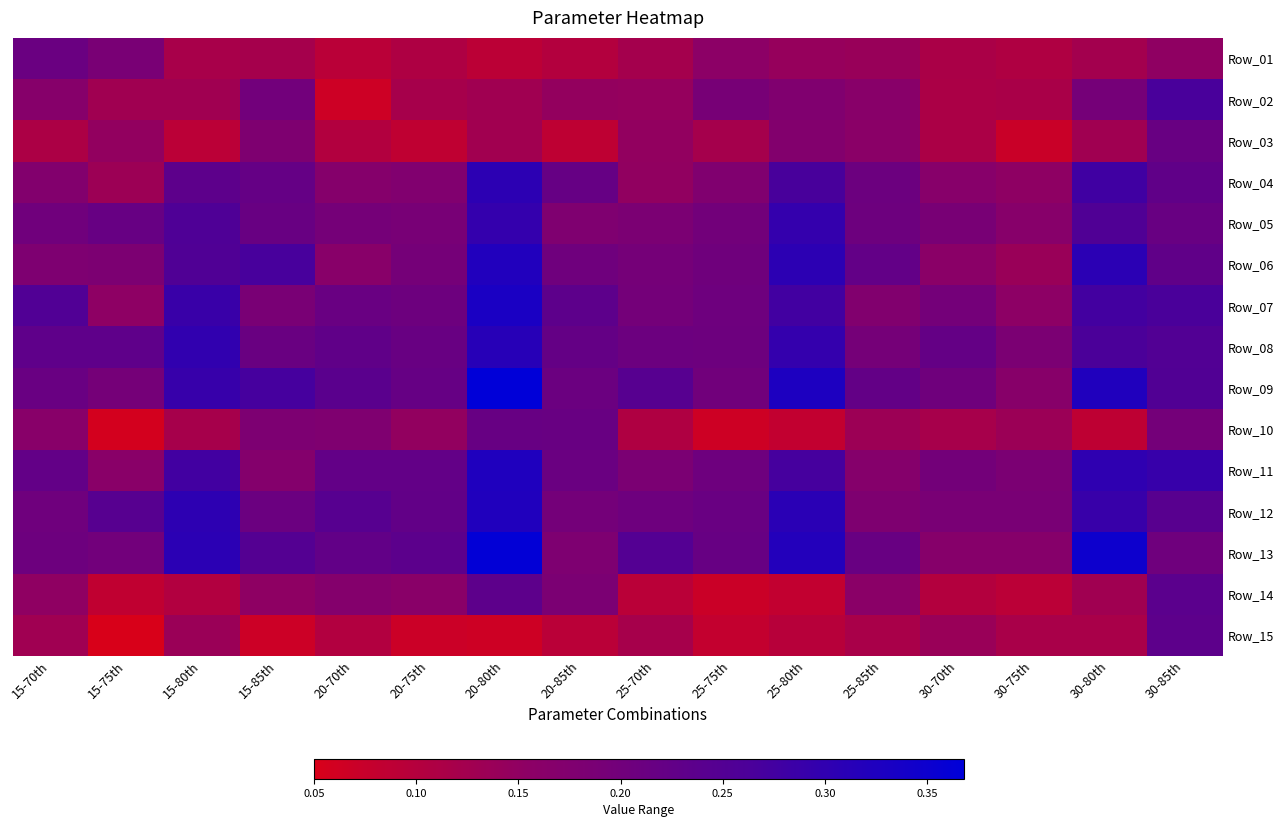

Reading left to right, transcribe all the data shown in this chart.

Row_01: 15-70th=0.2	15-75th=0.2	15-80th=0.1	15-85th=0.1	20-70th=0.1	20-75th=0.1	20-80th=0.1	20-85th=0.1	25-70th=0.1	25-75th=0.2	25-80th=0.1	25-85th=0.1	30-70th=0.1	30-75th=0.1	30-80th=0.1	30-85th=0.2
Row_02: 15-70th=0.2	15-75th=0.1	15-80th=0.1	15-85th=0.2	20-70th=0.1	20-75th=0.1	20-80th=0.1	20-85th=0.1	25-70th=0.1	25-75th=0.2	25-80th=0.2	25-85th=0.2	30-70th=0.1	30-75th=0.1	30-80th=0.2	30-85th=0.3
Row_03: 15-70th=0.1	15-75th=0.1	15-80th=0.1	15-85th=0.2	20-70th=0.1	20-75th=0.1	20-80th=0.1	20-85th=0.1	25-70th=0.1	25-75th=0.1	25-80th=0.2	25-85th=0.2	30-70th=0.1	30-75th=0.1	30-80th=0.1	30-85th=0.2
Row_04: 15-70th=0.2	15-75th=0.1	15-80th=0.2	15-85th=0.2	20-70th=0.2	20-75th=0.2	20-80th=0.3	20-85th=0.2	25-70th=0.1	25-75th=0.2	25-80th=0.3	25-85th=0.2	30-70th=0.2	30-75th=0.2	30-80th=0.3	30-85th=0.2
Row_05: 15-70th=0.2	15-75th=0.2	15-80th=0.3	15-85th=0.2	20-70th=0.2	20-75th=0.2	20-80th=0.3	20-85th=0.2	25-70th=0.2	25-75th=0.2	25-80th=0.3	25-85th=0.2	30-70th=0.2	30-75th=0.2	30-80th=0.3	30-85th=0.2
Row_06: 15-70th=0.2	15-75th=0.2	15-80th=0.3	15-85th=0.3	20-70th=0.2	20-75th=0.2	20-80th=0.3	20-85th=0.2	25-70th=0.2	25-75th=0.2	25-80th=0.3	25-85th=0.2	30-70th=0.2	30-75th=0.1	30-80th=0.3	30-85th=0.2
Row_07: 15-70th=0.3	15-75th=0.2	15-80th=0.3	15-85th=0.2	20-70th=0.2	20-75th=0.2	20-80th=0.3	20-85th=0.2	25-70th=0.2	25-75th=0.2	25-80th=0.3	25-85th=0.2	30-70th=0.2	30-75th=0.2	30-80th=0.3	30-85th=0.3
Row_08: 15-70th=0.2	15-75th=0.2	15-80th=0.3	15-85th=0.2	20-70th=0.2	20-75th=0.2	20-80th=0.3	20-85th=0.2	25-70th=0.2	25-75th=0.2	25-80th=0.3	25-85th=0.2	30-70th=0.2	30-75th=0.2	30-80th=0.3	30-85th=0.3
Row_09: 15-70th=0.2	15-75th=0.2	15-80th=0.3	15-85th=0.3	20-70th=0.2	20-75th=0.2	20-80th=0.4	20-85th=0.2	25-70th=0.2	25-75th=0.2	25-80th=0.3	25-85th=0.2	30-70th=0.2	30-75th=0.2	30-80th=0.3	30-85th=0.3
Row_10: 15-70th=0.2	15-75th=0.1	15-80th=0.1	15-85th=0.2	20-70th=0.2	20-75th=0.1	20-80th=0.2	20-85th=0.2	25-70th=0.1	25-75th=0.1	25-80th=0.1	25-85th=0.1	30-70th=0.1	30-75th=0.1	30-80th=0.1	30-85th=0.2
Row_11: 15-70th=0.2	15-75th=0.2	15-80th=0.3	15-85th=0.2	20-70th=0.2	20-75th=0.2	20-80th=0.3	20-85th=0.2	25-70th=0.2	25-75th=0.2	25-80th=0.3	25-85th=0.2	30-70th=0.2	30-75th=0.2	30-80th=0.3	30-85th=0.3
Row_12: 15-70th=0.2	15-75th=0.2	15-80th=0.3	15-85th=0.2	20-70th=0.2	20-75th=0.2	20-80th=0.3	20-85th=0.2	25-70th=0.2	25-75th=0.2	25-80th=0.3	25-85th=0.2	30-70th=0.2	30-75th=0.2	30-80th=0.3	30-85th=0.2
Row_13: 15-70th=0.2	15-75th=0.2	15-80th=0.3	15-85th=0.2	20-70th=0.2	20-75th=0.2	20-80th=0.4	20-85th=0.2	25-70th=0.2	25-75th=0.2	25-80th=0.3	25-85th=0.2	30-70th=0.2	30-75th=0.2	30-80th=0.3	30-85th=0.2
Row_14: 15-70th=0.2	15-75th=0.1	15-80th=0.1	15-85th=0.2	20-70th=0.2	20-75th=0.2	20-80th=0.2	20-85th=0.2	25-70th=0.1	25-75th=0.1	25-80th=0.1	25-85th=0.2	30-70th=0.1	30-75th=0.1	30-80th=0.1	30-85th=0.2
Row_15: 15-70th=0.1	15-75th=0.0	15-80th=0.1	15-85th=0.1	20-70th=0.1	20-75th=0.1	20-80th=0.1	20-85th=0.1	25-70th=0.1	25-75th=0.1	25-80th=0.1	25-85th=0.1	30-70th=0.1	30-75th=0.1	30-80th=0.1	30-85th=0.2